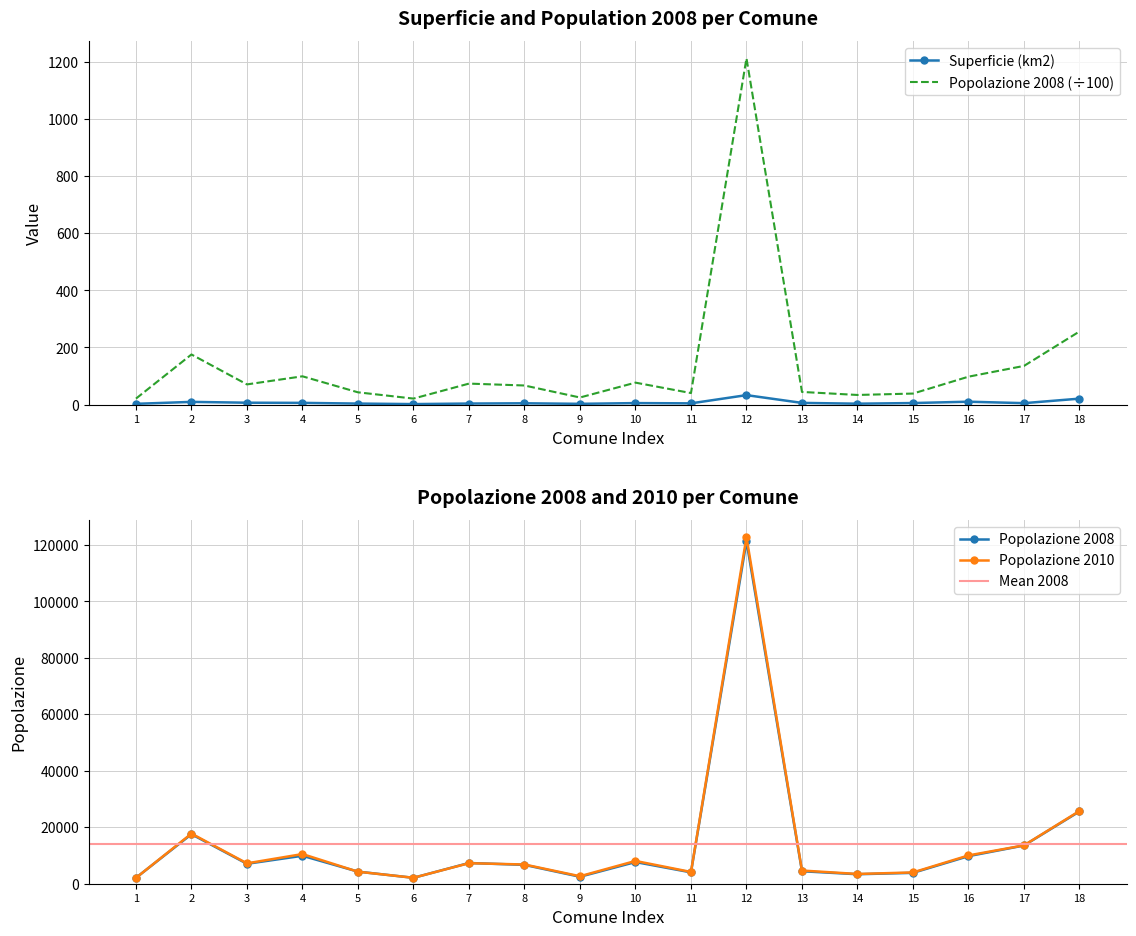

True or false: Superficie (km2) and Popolazione 2010 intersect in this chart.

False